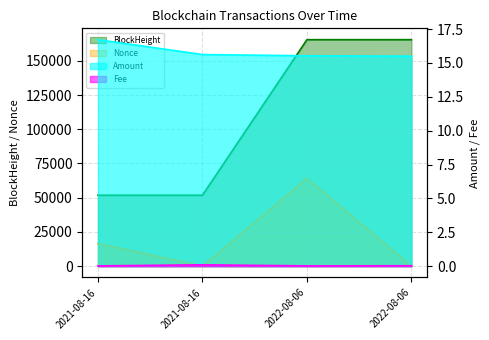

What is the value of the BlockHeight line point at the 1st from the left?

51798.0